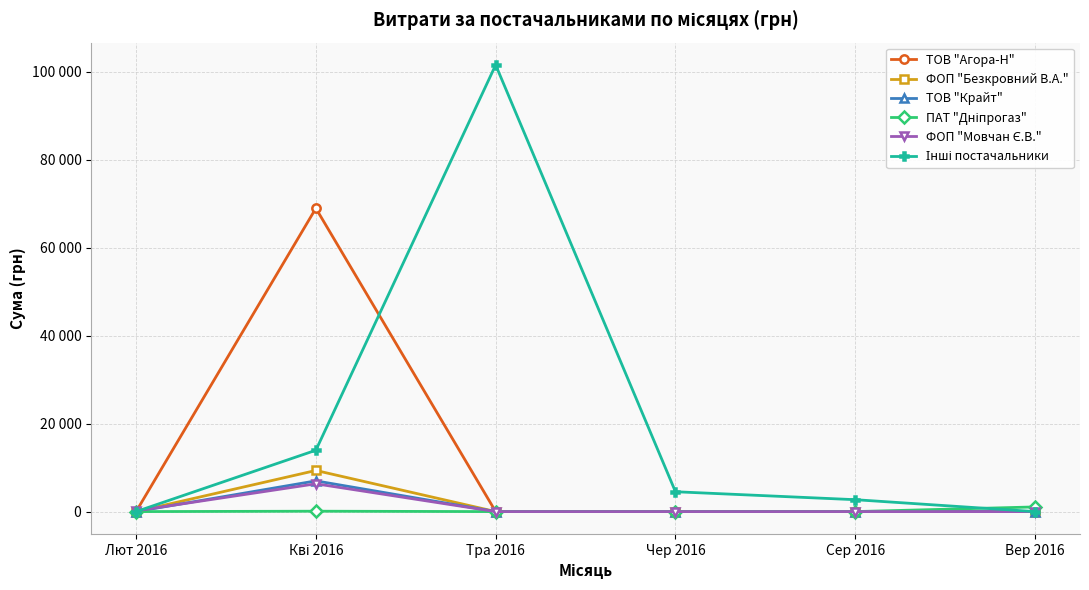

Rank the categories by ФОП "Мовчан Є.В." value from highest to lowest.

Кві 2016, Лют 2016, Тра 2016, Чер 2016, Сер 2016, Вер 2016